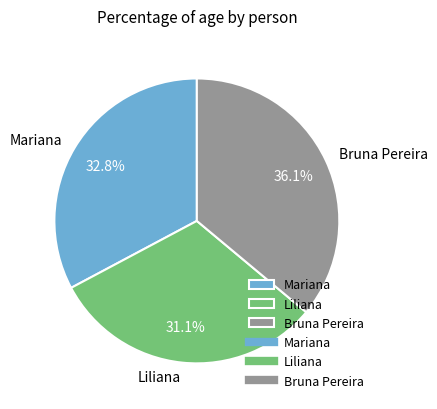

Is it true that Bruna Pereira is 36% of the pie?

True